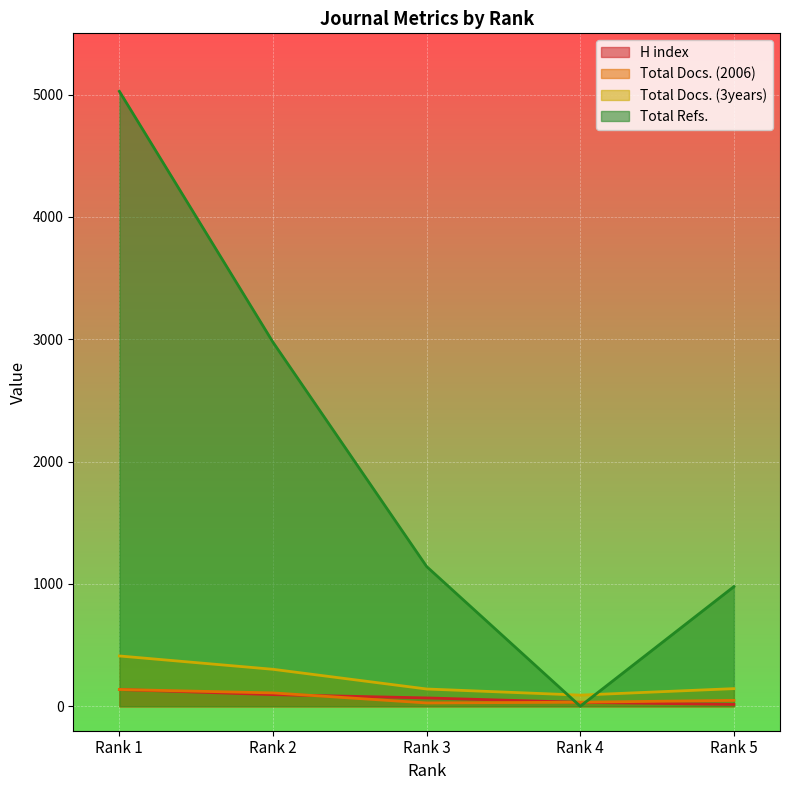

What is the difference between the Total Docs. (3years) values at Rank 1 and Rank 4?

320